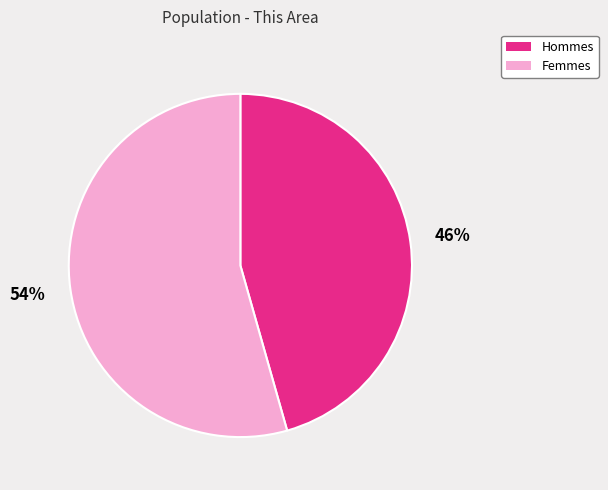

Count the number of slices in the pie.

2